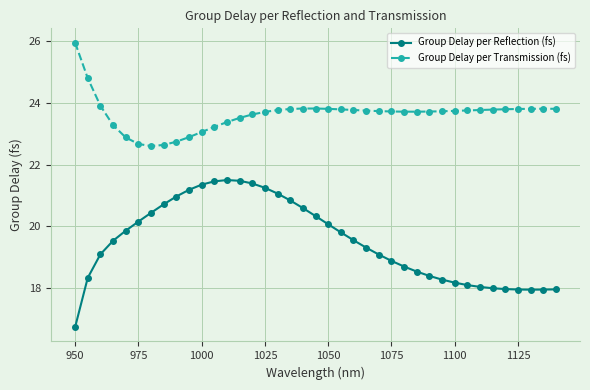

List the series in order of their overall mean, highest first.

Group Delay per Transmission (fs), Group Delay per Reflection (fs)